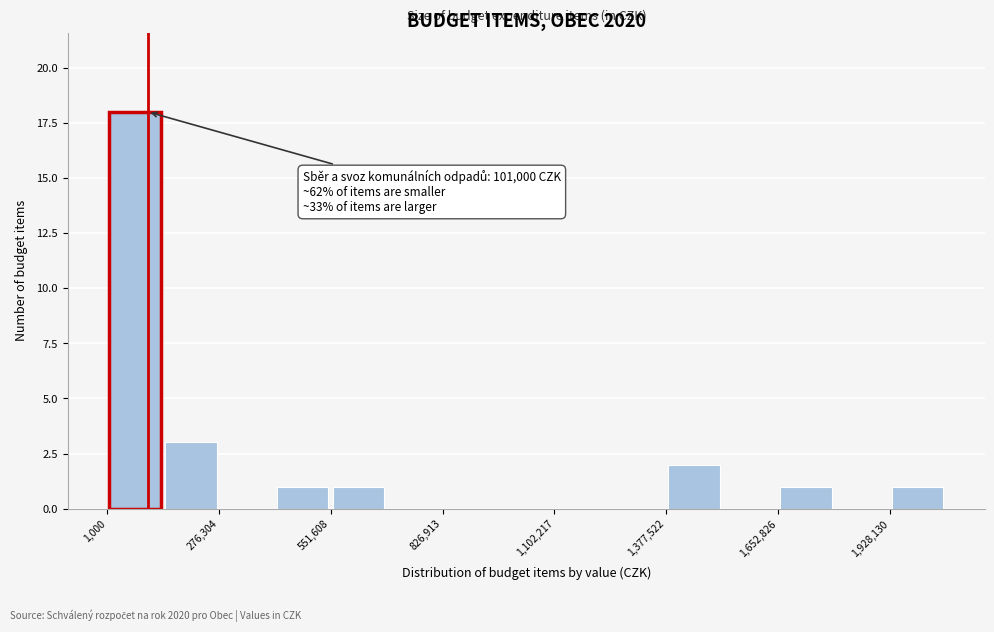

Around what value on the x-axis is the tallest bar? Give the approximate position of its centre, as read against the axis.

50000